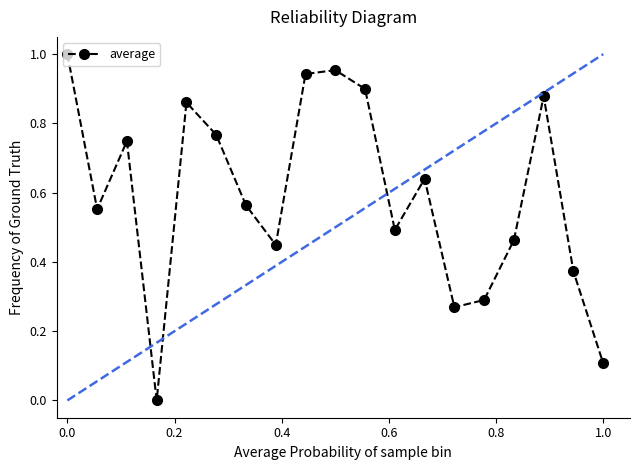

How many points are lower than both their immediate neighbors (excluding endpoints)?

5